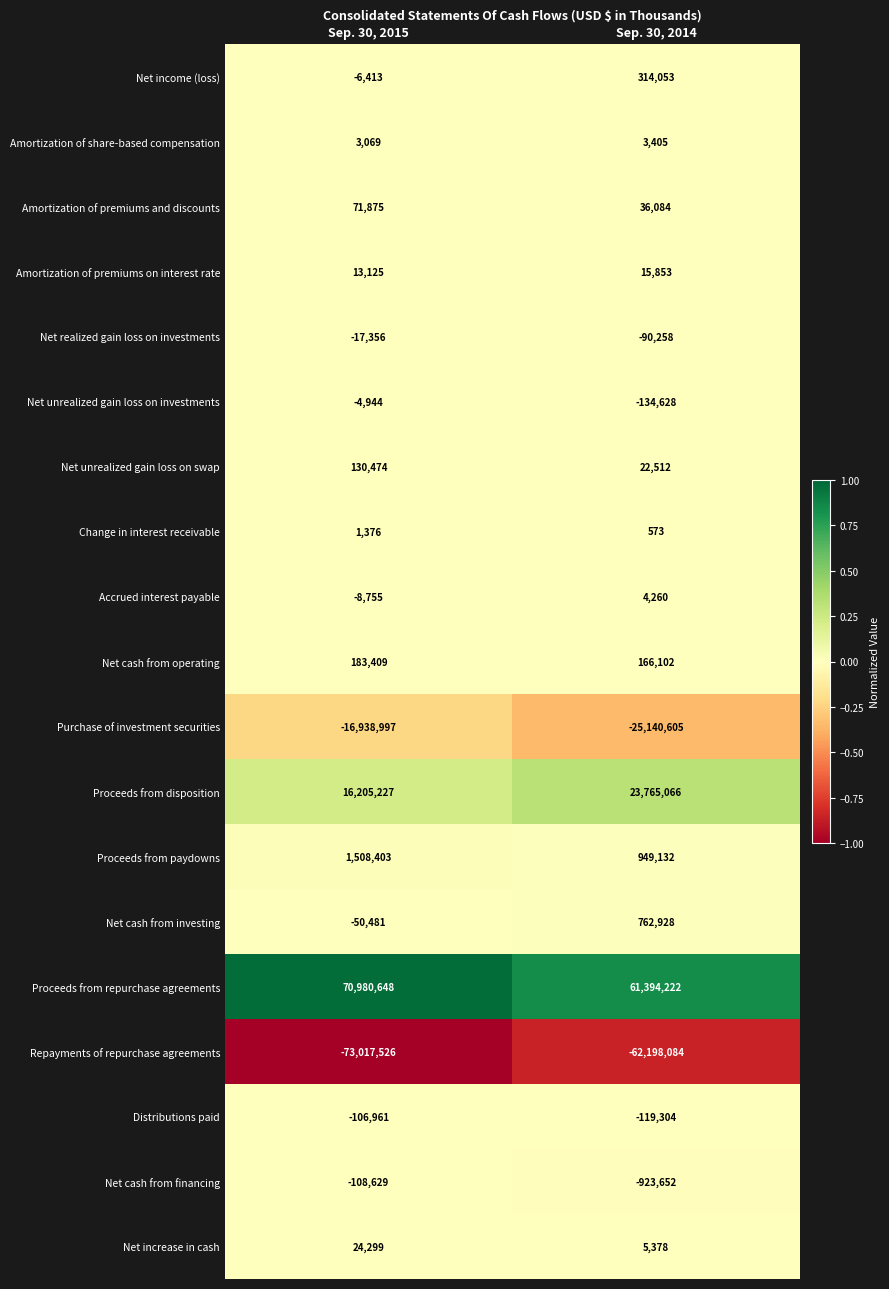

Which series has the largest range (max minus min)?

Repayments of repurchase agreements